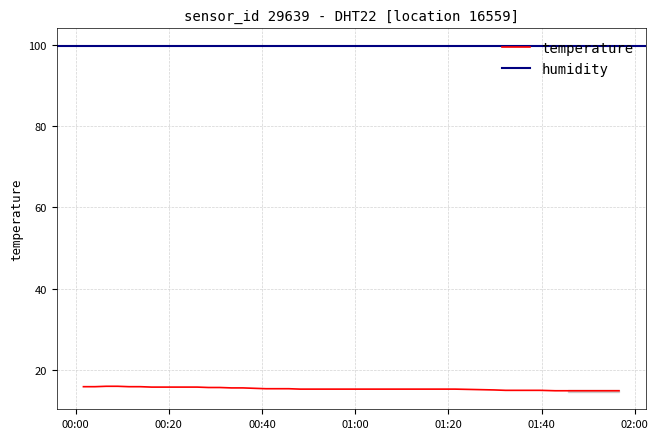

Approximately how many times larger is the value at 2023-09-19T00:06:36 compared to 2023-09-19T00:11:28?

1.0